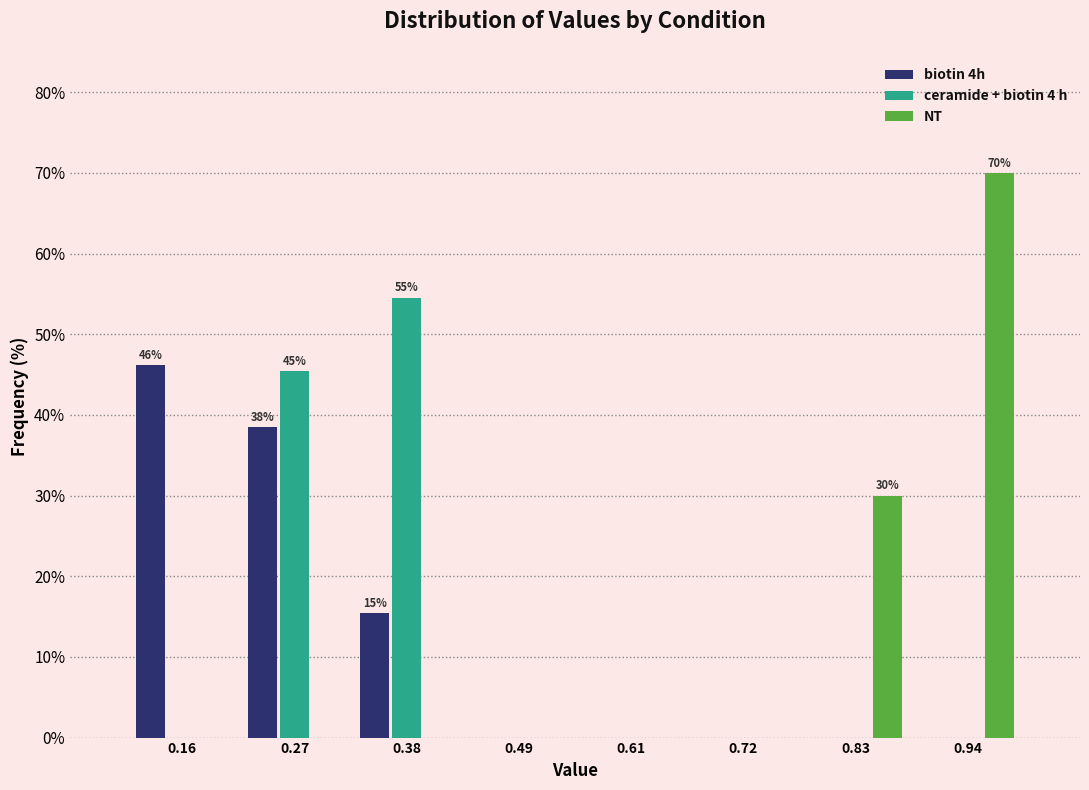

In the NT series, which range on the x-axis has the tallest bar?

0.88 to 1.00